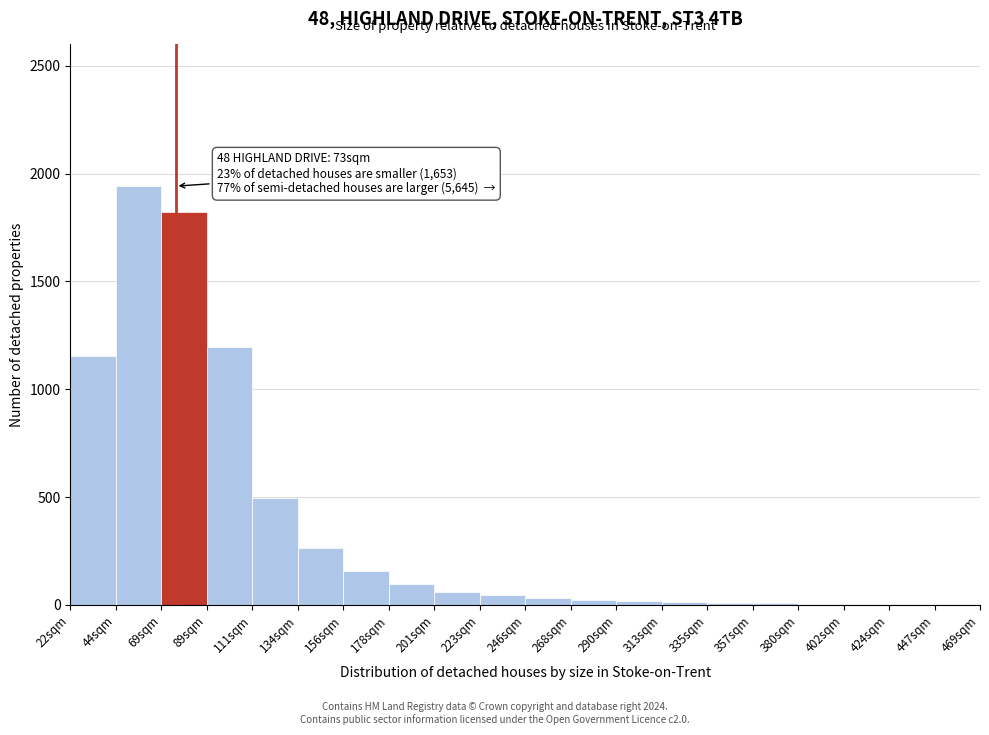

What is the greatest value displayed?

1942